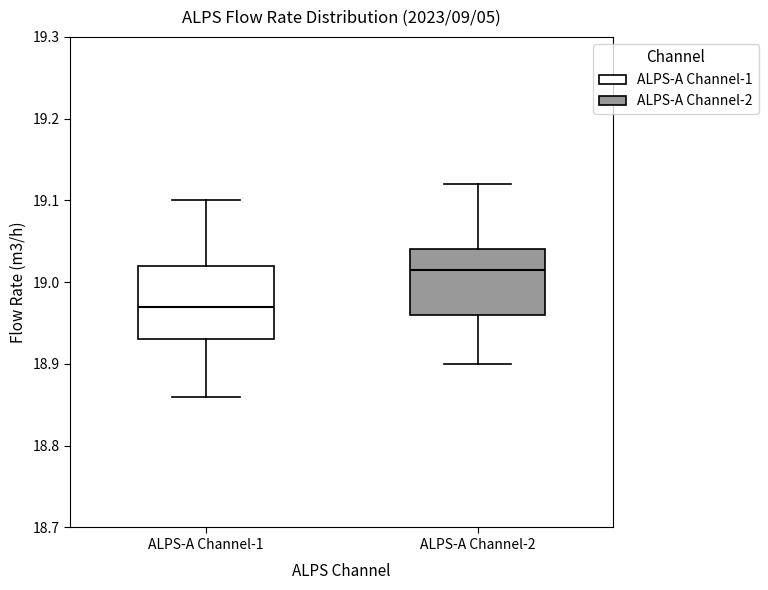

Comparing the boxes themselves (not the whiskers), which one is the tallest?

ALPS-A Channel-1